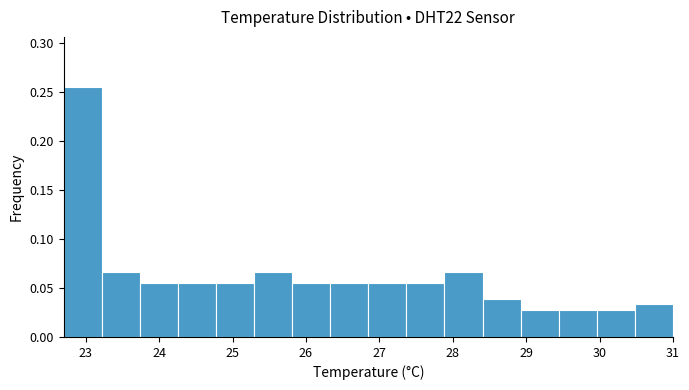

Reading left to right, transcribe this chart: for each bar, give the range it covers on the x-axis and its height. Neither the bar edges nor the heights are printed on the chart, so give them approximately, as read against the axes.

22.7 to 23.2: 0.255
23.2 to 23.7: 0.065
23.7 to 24.3: 0.055
24.3 to 24.8: 0.055
24.8 to 25.3: 0.055
25.3 to 25.8: 0.065
25.8 to 26.3: 0.055
26.3 to 26.9: 0.055
26.9 to 27.4: 0.055
27.4 to 27.9: 0.055
27.9 to 28.4: 0.065
28.4 to 28.9: 0.040
28.9 to 29.4: 0.030
29.4 to 30.0: 0.030
30.0 to 30.5: 0.030
30.5 to 31.0: 0.035